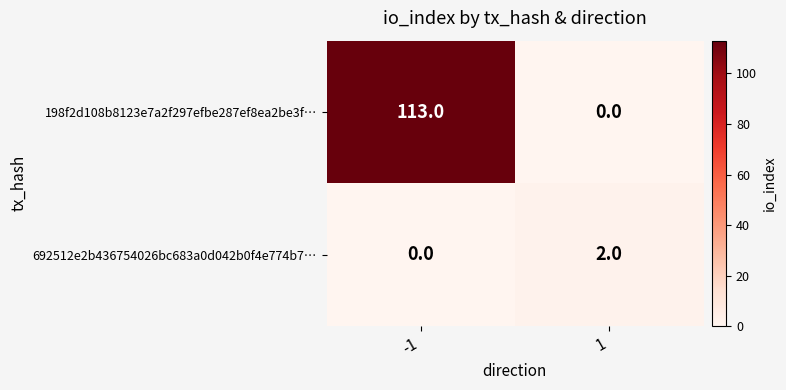

What is the highest value of the 198f2d108b8123e7a2f297efbe287ef8ea2be3f… series?

113